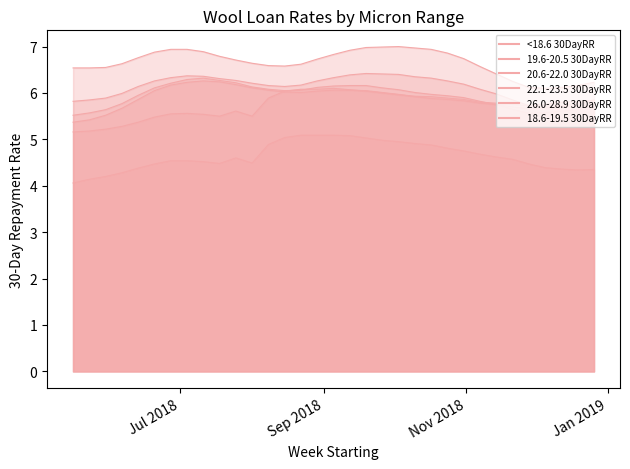

Does the chart have visible grid lines?

No